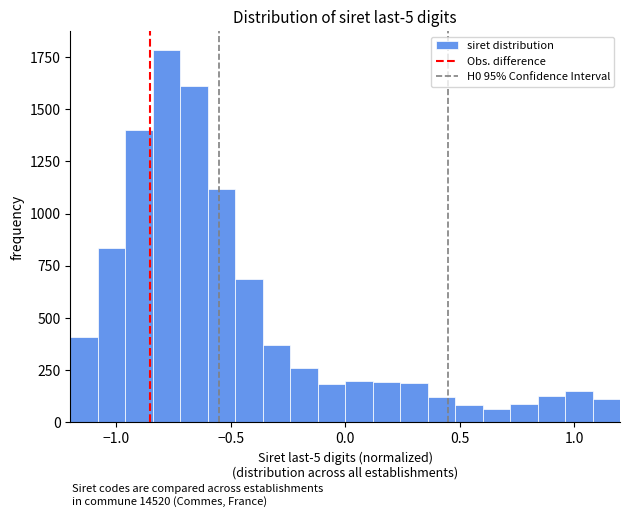

Around what value on the x-axis is the tallest bar? Give the approximate position of its centre, as read against the axis.

-0.80